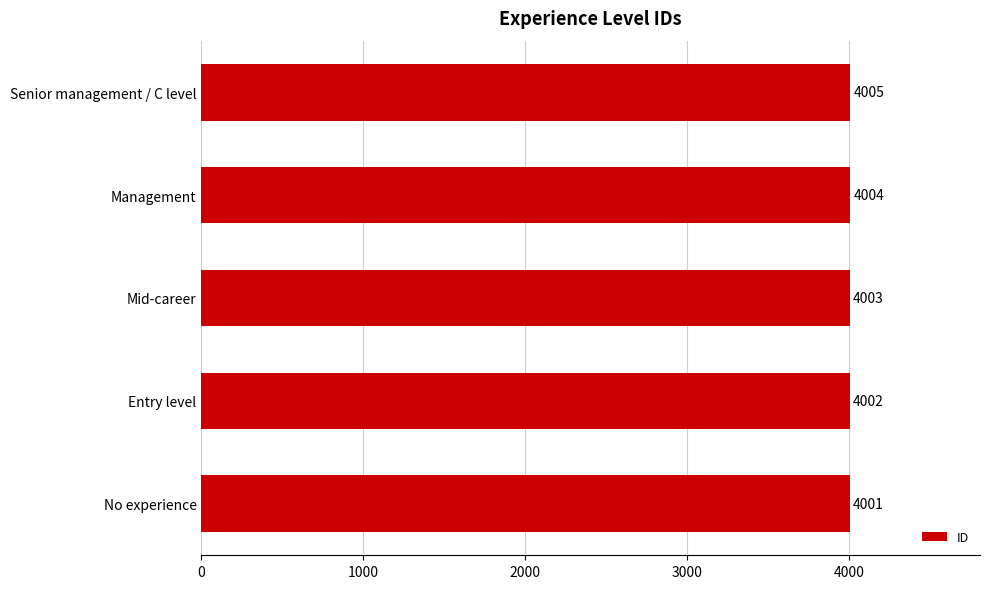

Is it true that the value at Senior management / C level is 2657?

False